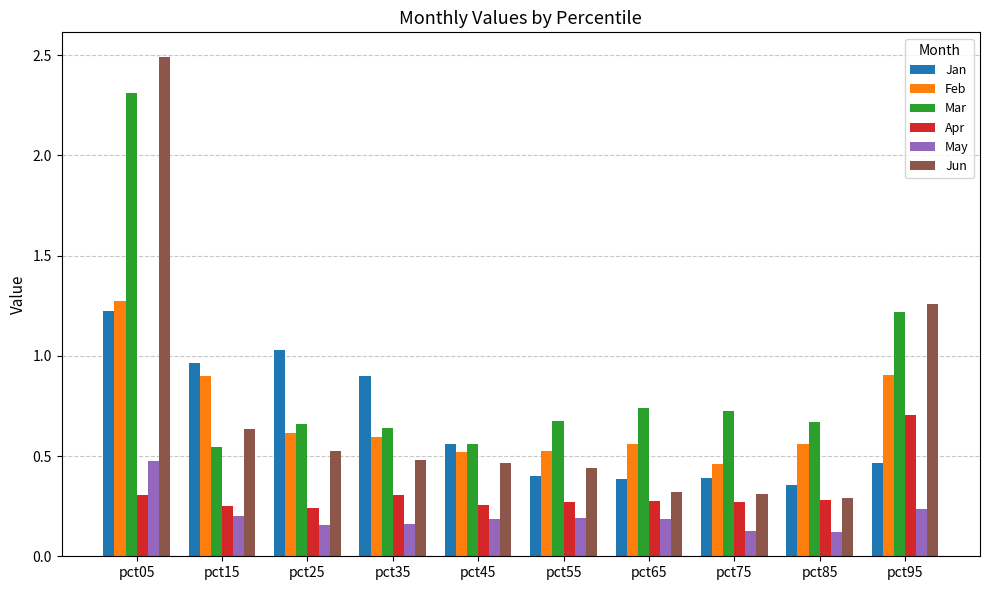

Where is Jan nearest to the value 0?

pct85